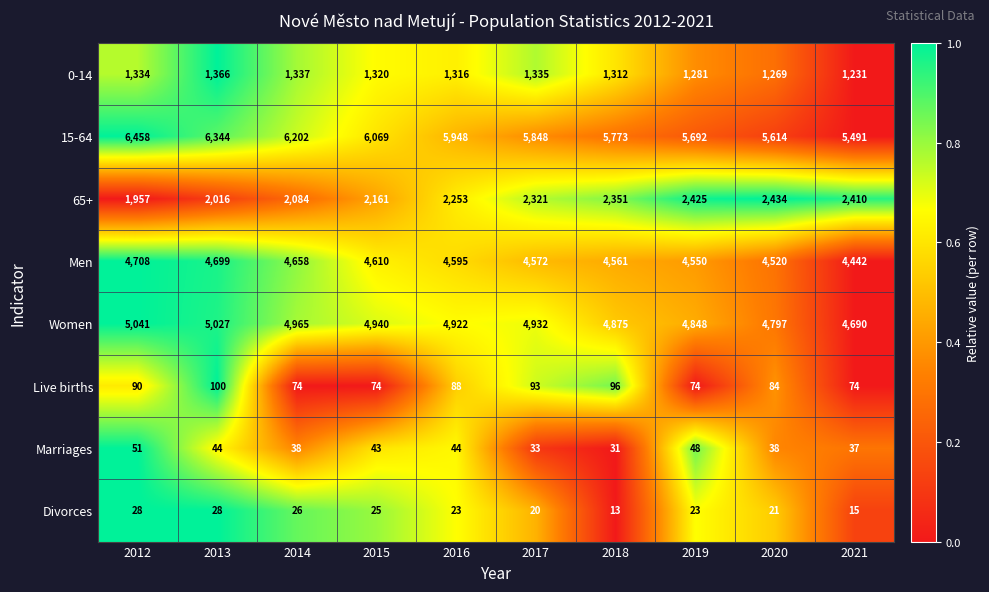

At which category does the chart reach its minimum across all series?

2018